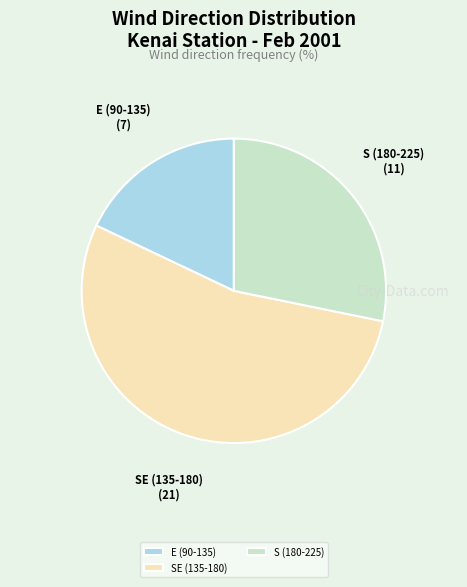

Rank the categories by value from lowest to highest.

E (90-135), S (180-225), SE (135-180)